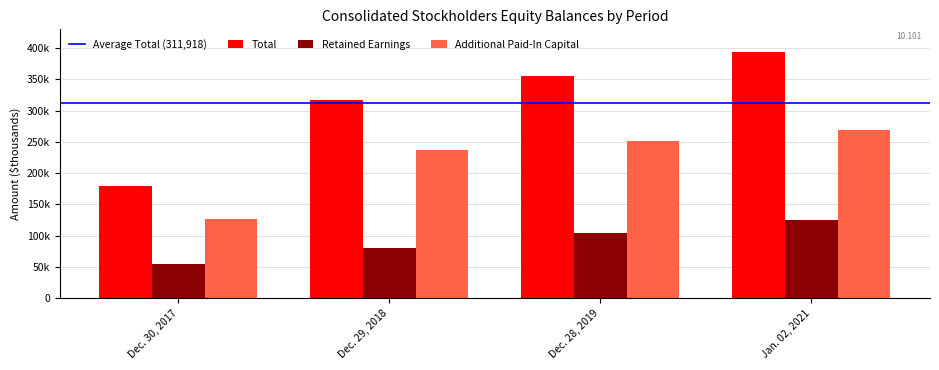

What is the average value of the Additional Paid-In Capital series?

220484